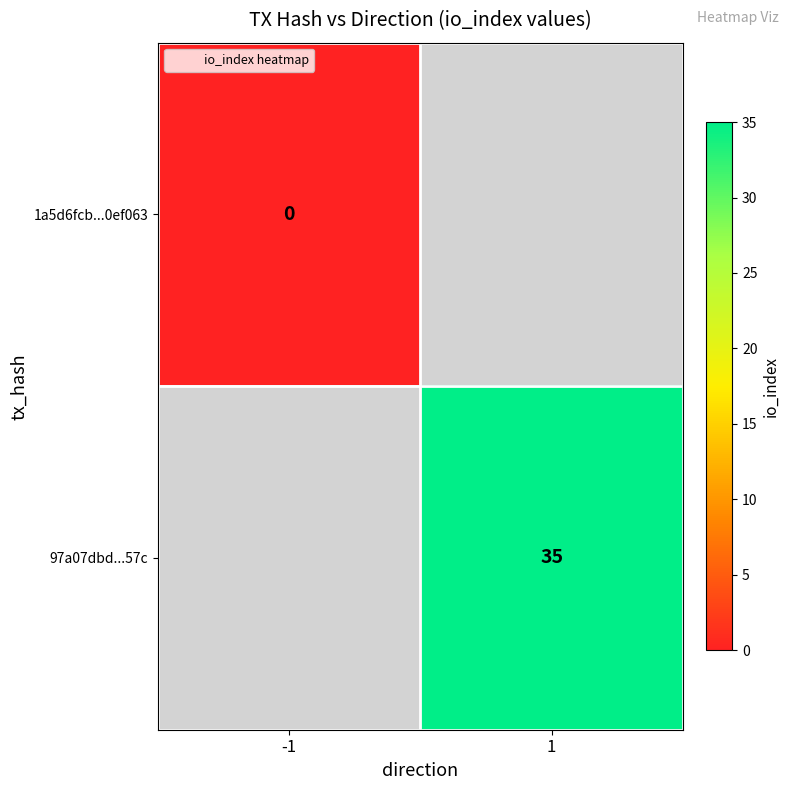

List the labels in order of 97a07dbd...57c value, largest first.

-1, 1